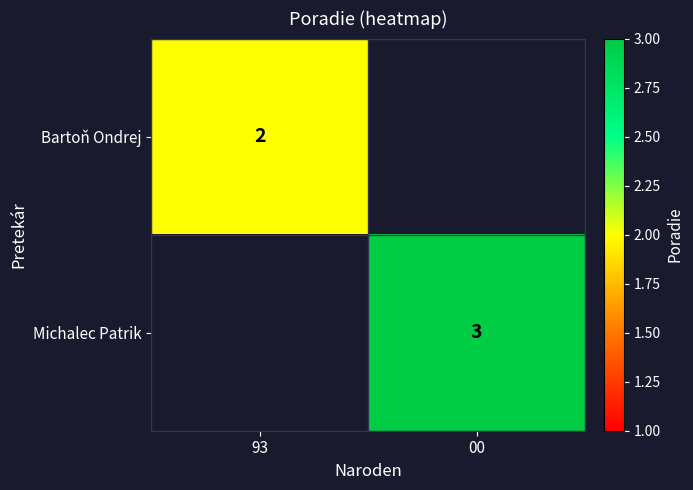

Is it true that Michalec Patrik equals 4 at 00?

False